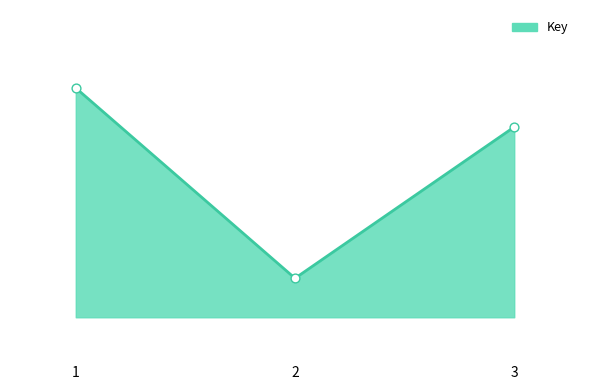

Between 2 and 3, which is larger?

3